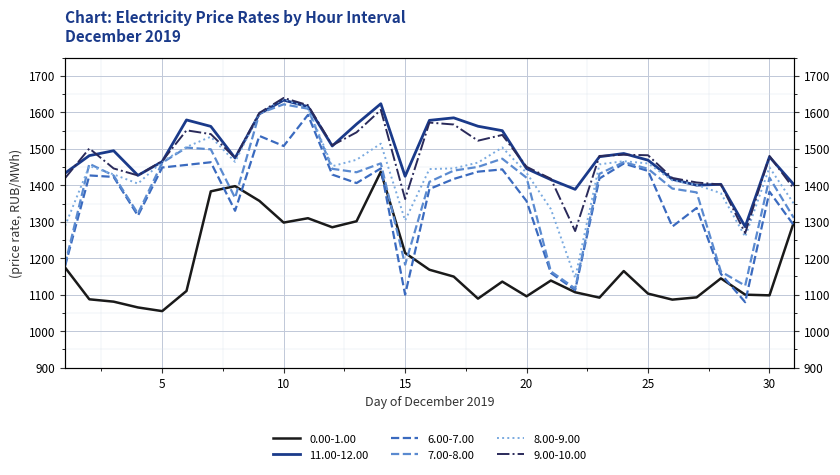

Between which two adjacent categories do 8.00-9.00 and 11.00-12.00 first intersect?

8 and 9